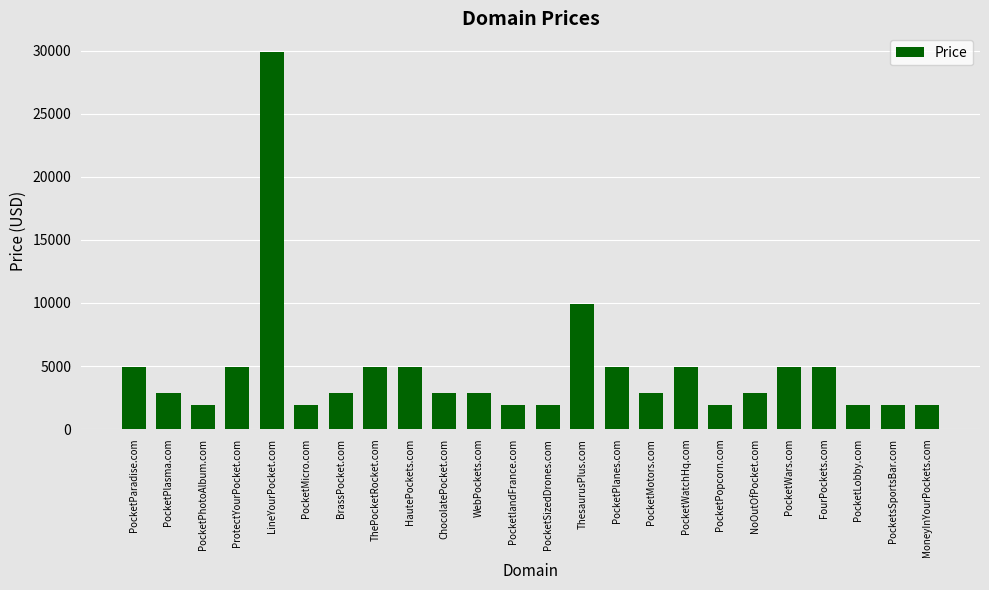

What is the sum of the values at PocketlandFrance.com and MoneyInYourPockets.com?

3776